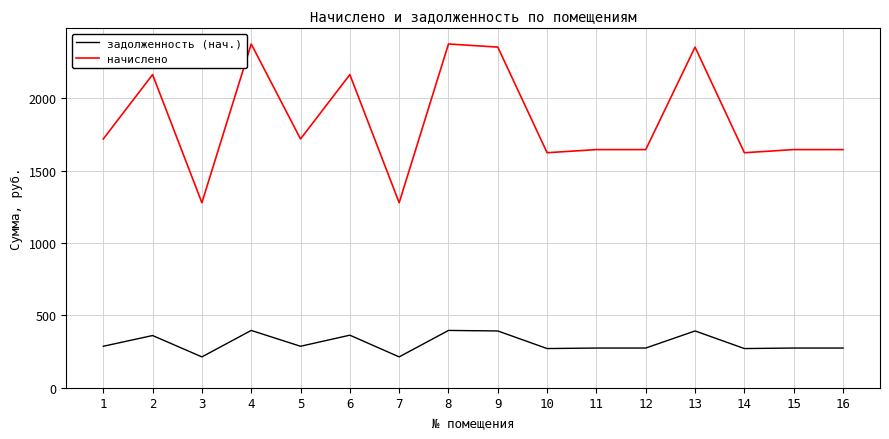

What are all the series names shown in the legend?

задолженность (нач.), начислено